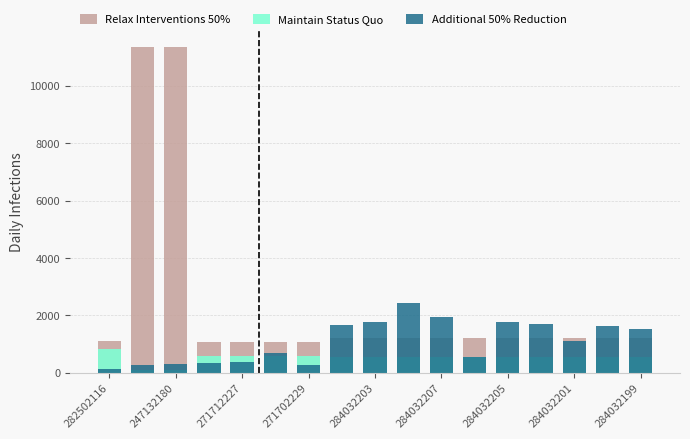

Rank the series by their average value, from lowest to highest.

Maintain Status Quo, Additional 50% Reduction, Relax Interventions 50%